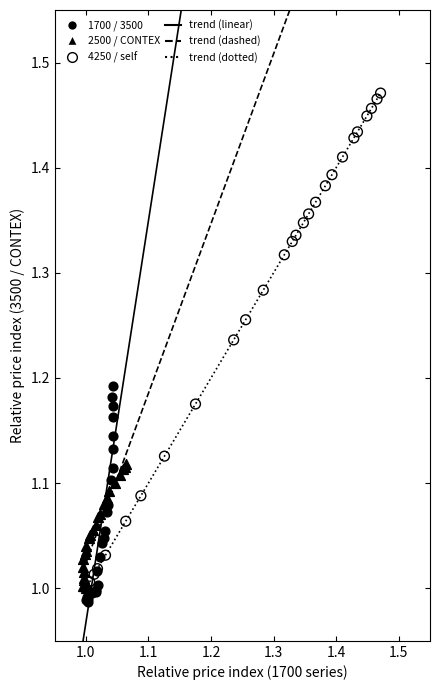

Which series has the largest Y range (max minus min)?

4250 / self